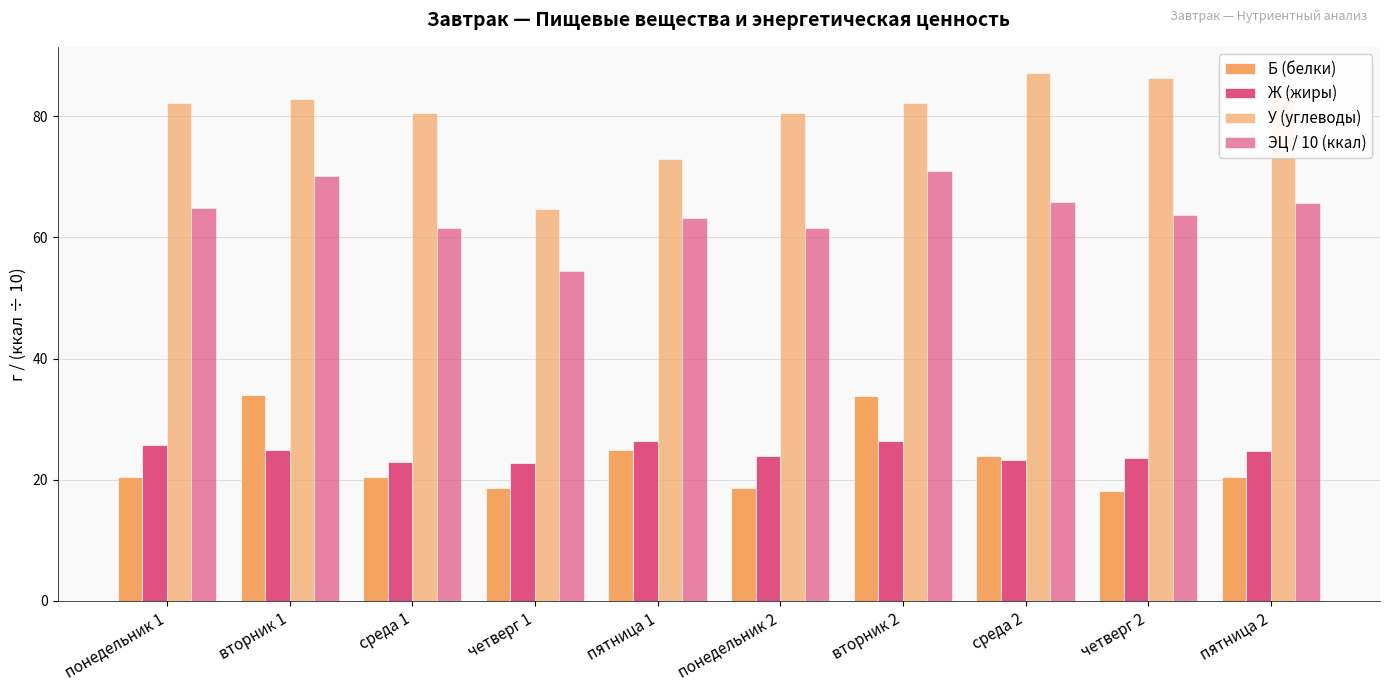

How many data points in Б (белки) are less than 20?

3